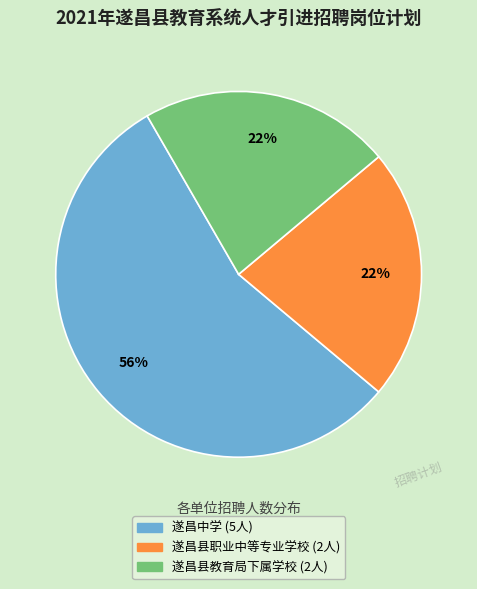

Is it true that 遂昌县教育局下属学校 is 22% of the pie?

True